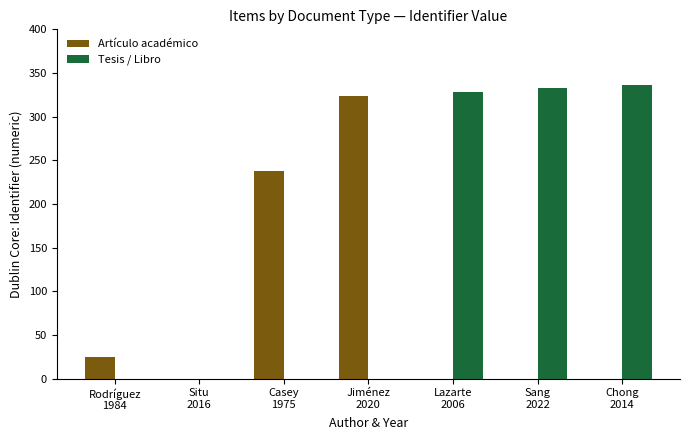

What is the maximum value for Tesis / Libro?

336